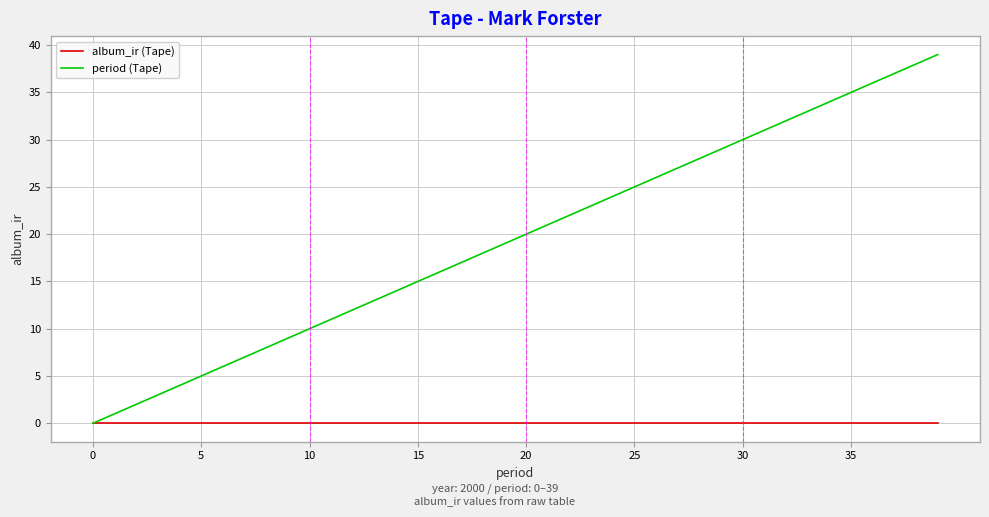

List the series in order of their peak value, lowest first.

album_ir (Tape), period (Tape)